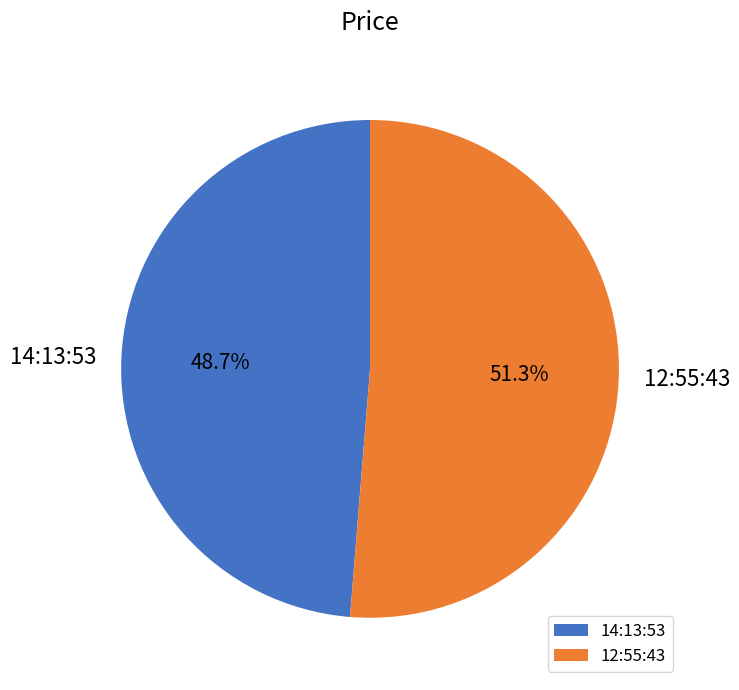

To the nearest percent, what is the combined percentage of 14:13:53 and 12:55:43?

100%